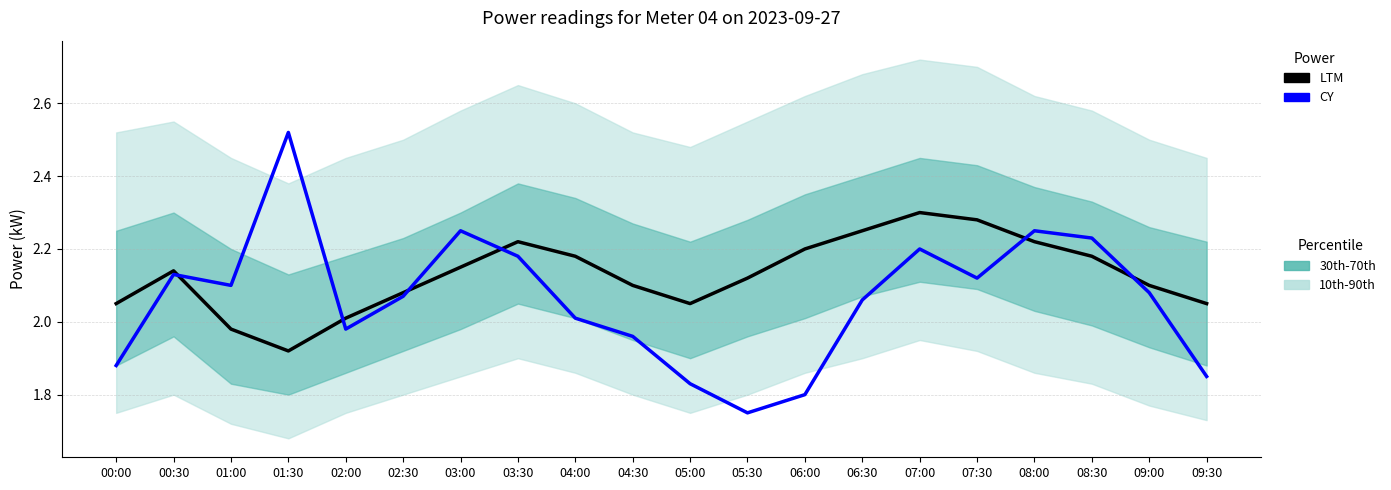

Reading left to right, list all the values displayed in this chart.

LTM: 00:00=2.0	00:30=2.1	01:00=2.0	01:30=1.9	02:00=2.0	02:30=2.1	03:00=2.1	03:30=2.2	04:00=2.2	04:30=2.1	05:00=2.0	05:30=2.1	06:00=2.2	06:30=2.2	07:00=2.3	07:30=2.3	08:00=2.2	08:30=2.2	09:00=2.1	09:30=2.0
CY: 00:00=1.9	00:30=2.1	01:00=2.1	01:30=2.5	02:00=2.0	02:30=2.1	03:00=2.2	03:30=2.2	04:00=2.0	04:30=2.0	05:00=1.8	05:30=1.8	06:00=1.8	06:30=2.1	07:00=2.2	07:30=2.1	08:00=2.2	08:30=2.2	09:00=2.1	09:30=1.9